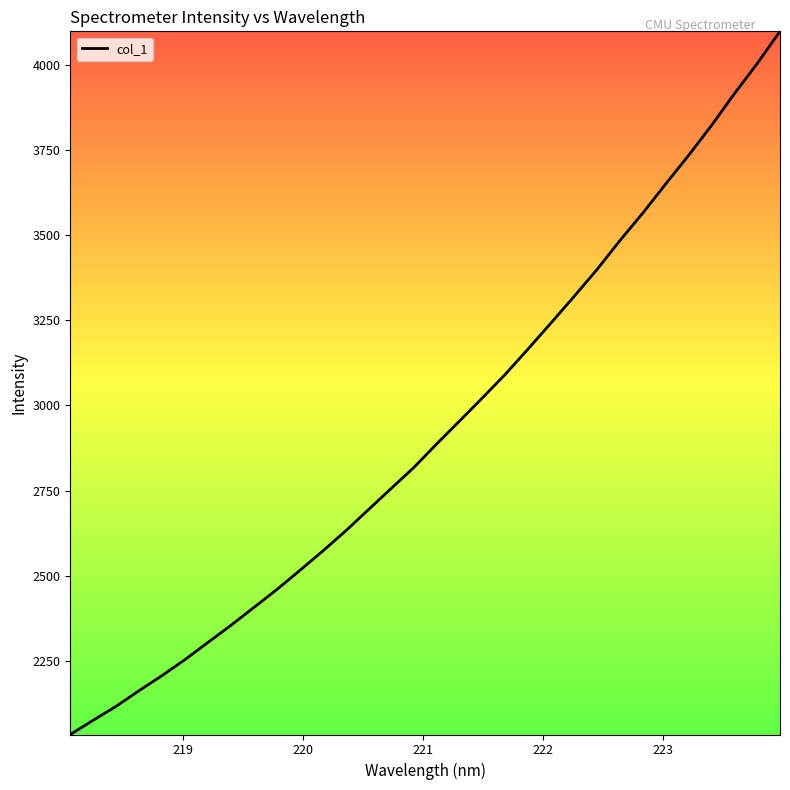

What is the minimum value shown in the chart?

2034.0